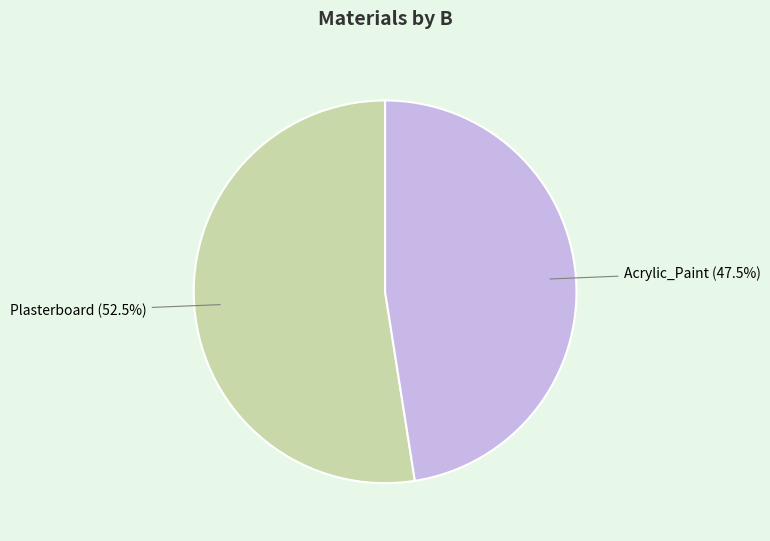

Does any single category account for the majority?

Yes